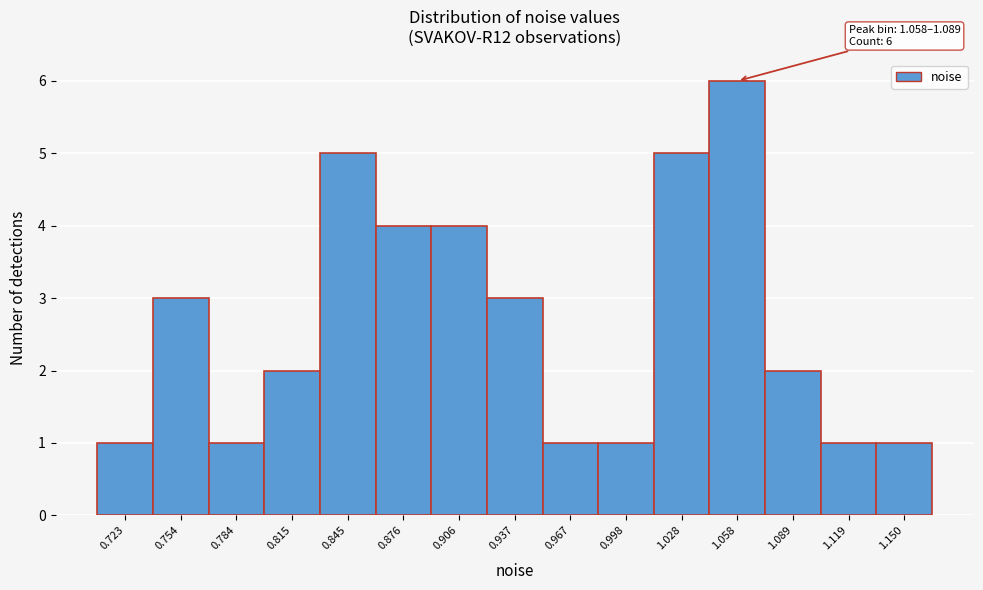

Reading right to left, what are all the values shown in this chart?

1.150=1	1.119=1	1.089=2	1.058=6	1.028=5	0.998=1	0.967=1	0.937=3	0.906=4	0.876=4	0.845=5	0.815=2	0.784=1	0.754=3	0.723=1